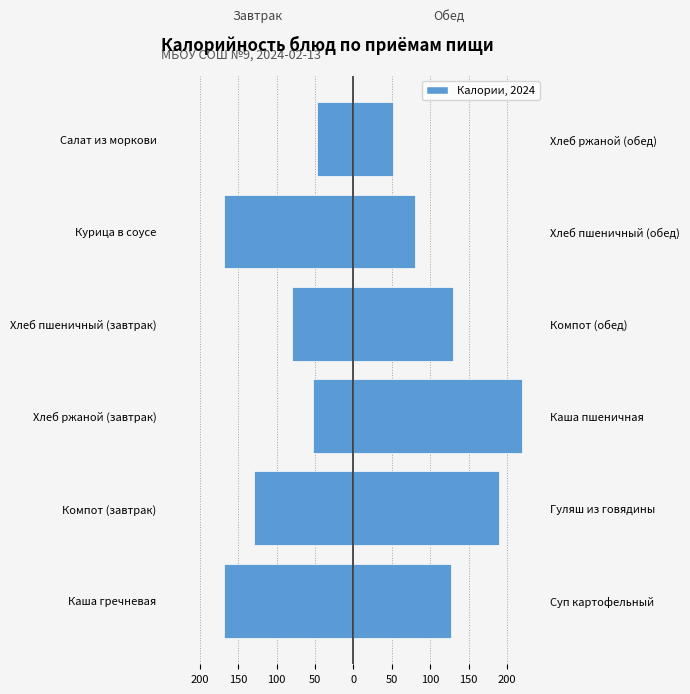

Between Салат из моркови and Курица в соусе, which is larger?

Салат из моркови